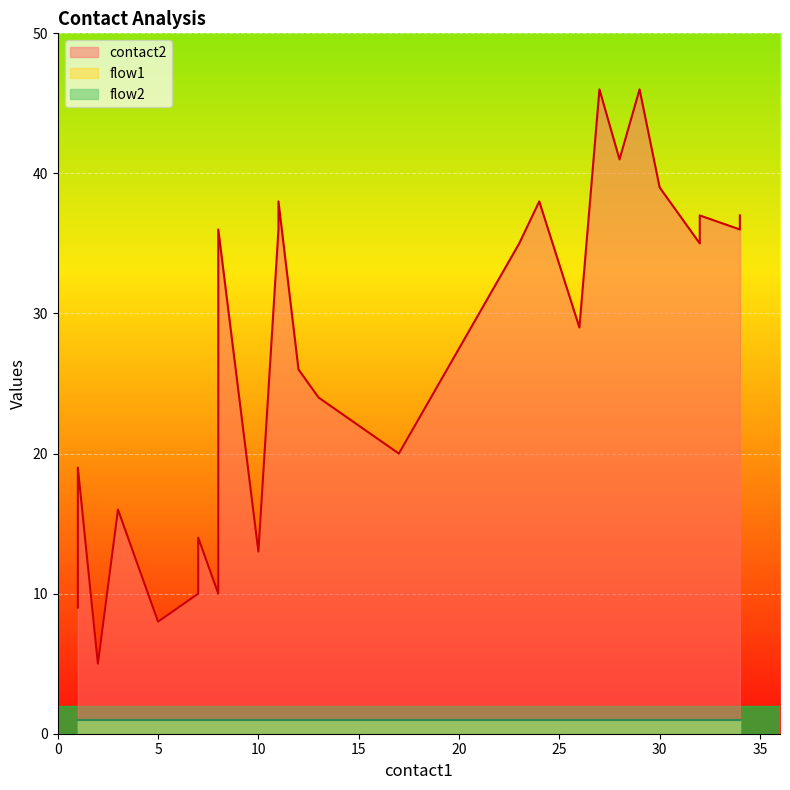

True or false: flow1 has a value of 2 at 11.

False